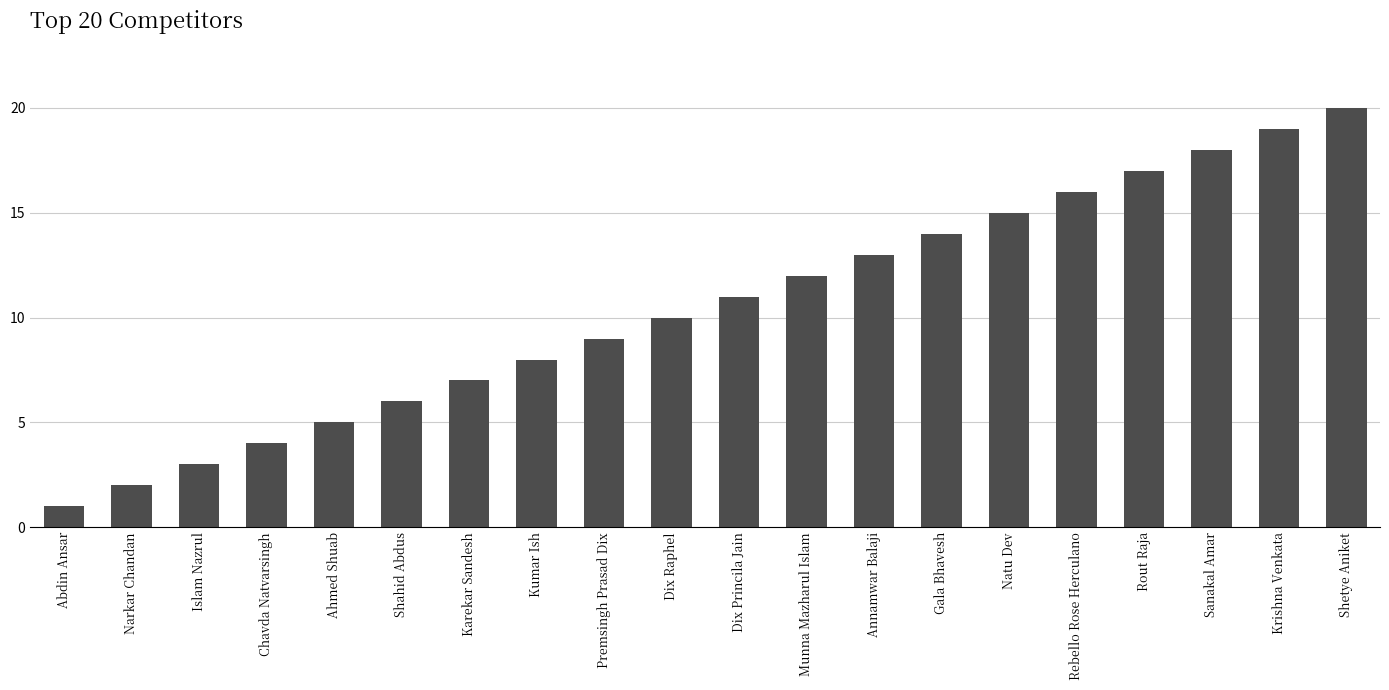

What is the sum of the values at Islam Nazrul and Dix Raphel?

13